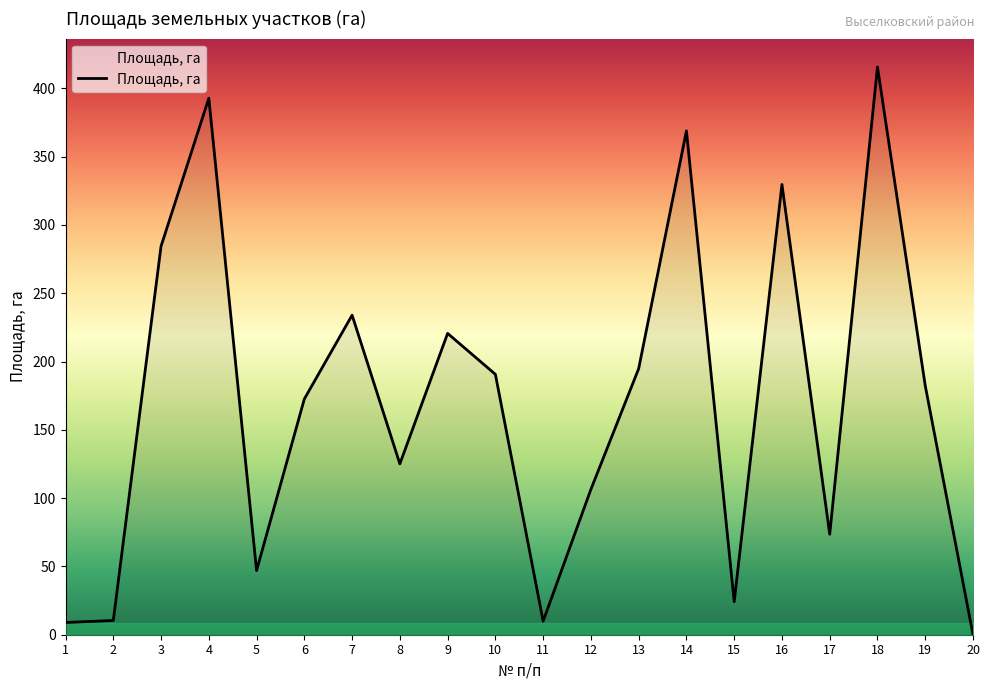

What is the difference between the second highest and second lowest values?

383.8